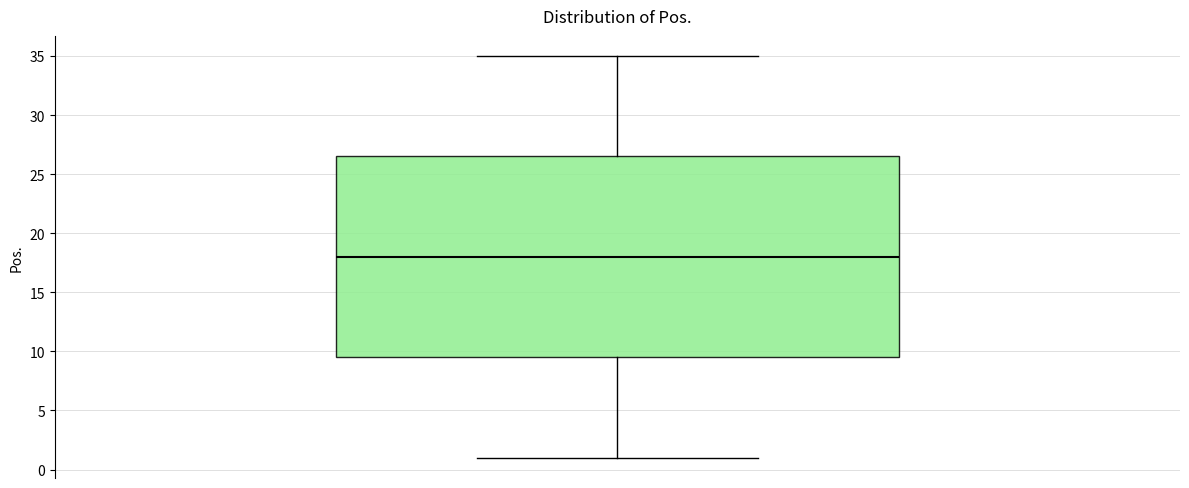

Read this box plot against the y-axis: the position of the median line, the range covered by the box, and the ends of both whiskers. The values are not printed on the chart, so give them approximately, as read against the axis.

median 18.0, box 9.5 to 26.5, whiskers 1.0 to 35.0